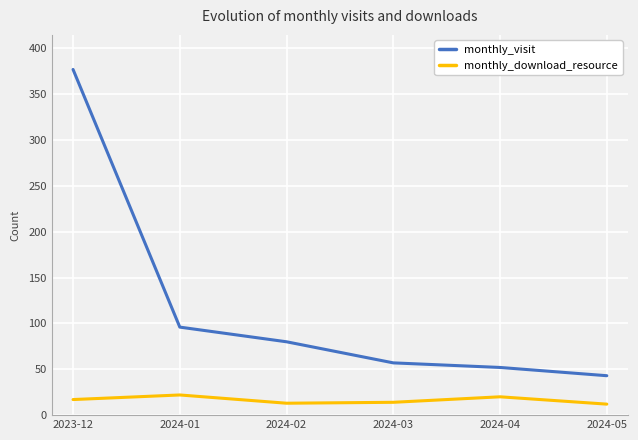

The value of monthly_visit at 2024-01 is 129. True or false?

False